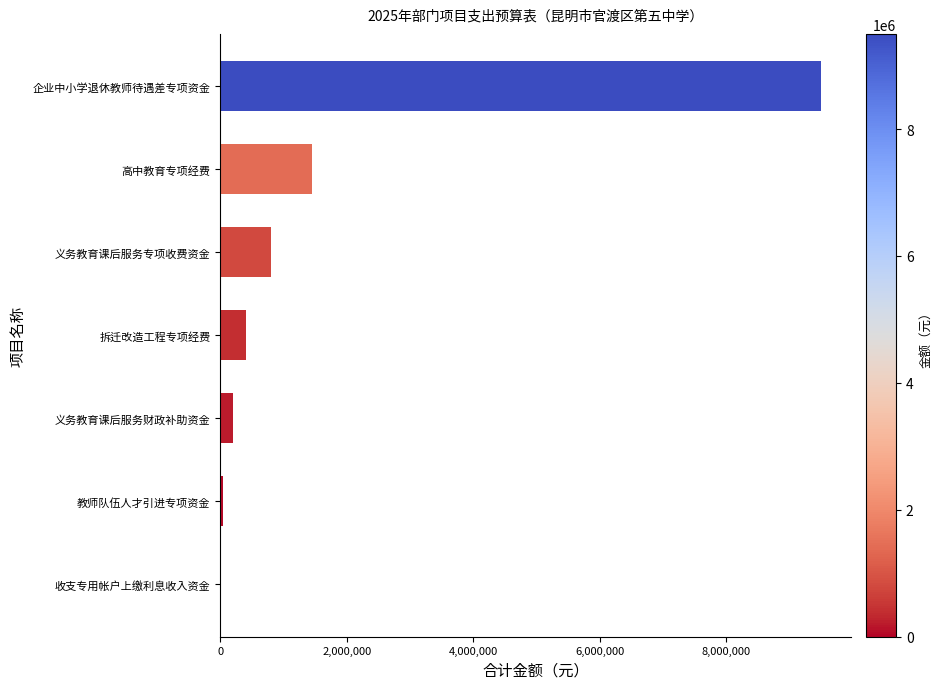

The chart shows a value of 1444650.0 at 高中教育专项经费. True or false?

True